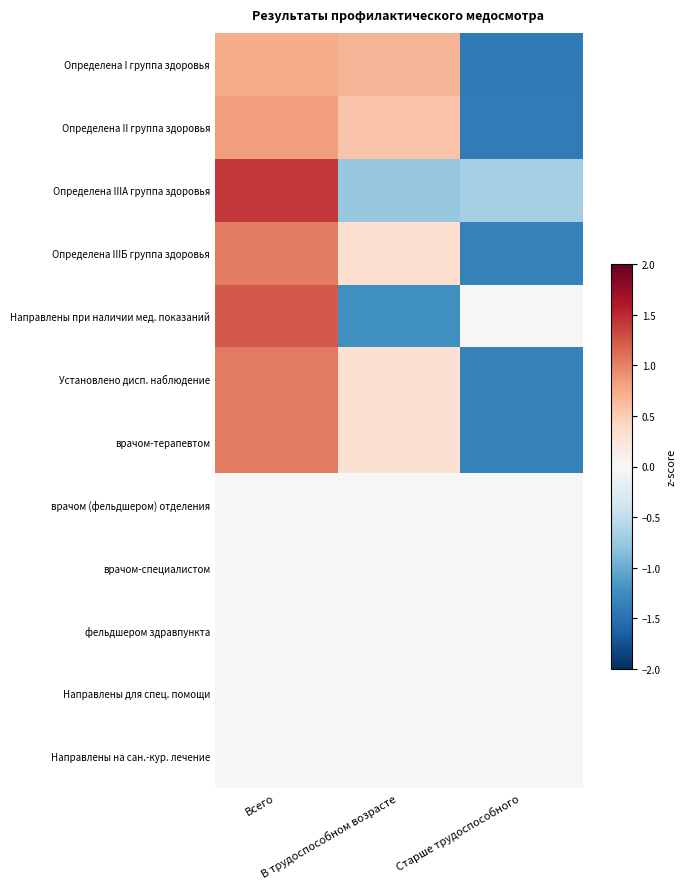

At how many categories does at least one series exceed -1?

3